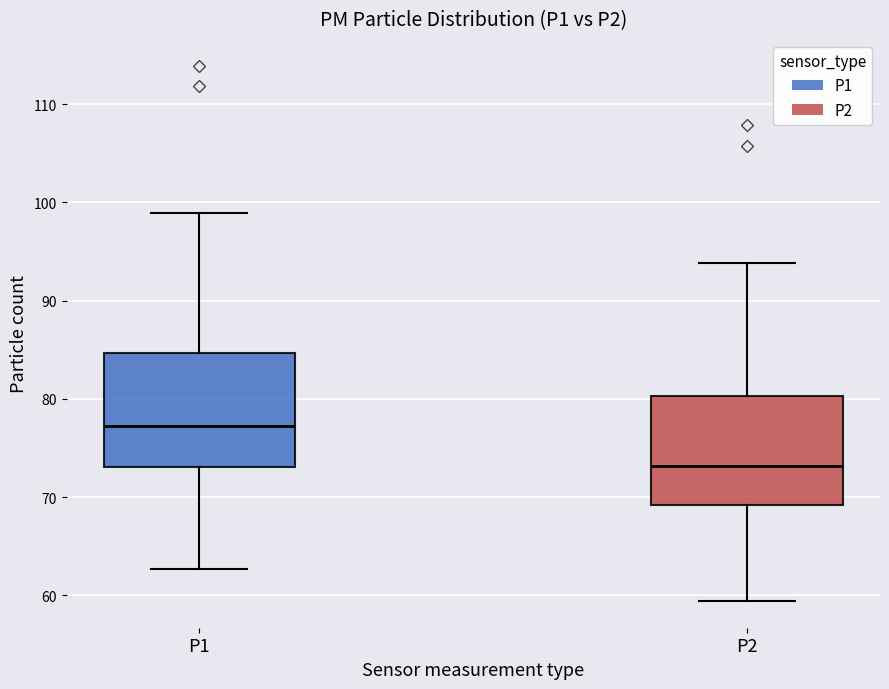

Where does the lower whisker of the box for P1 end on the y-axis? The values are not printed on the chart, so give them approximately, as read against the axis.

63